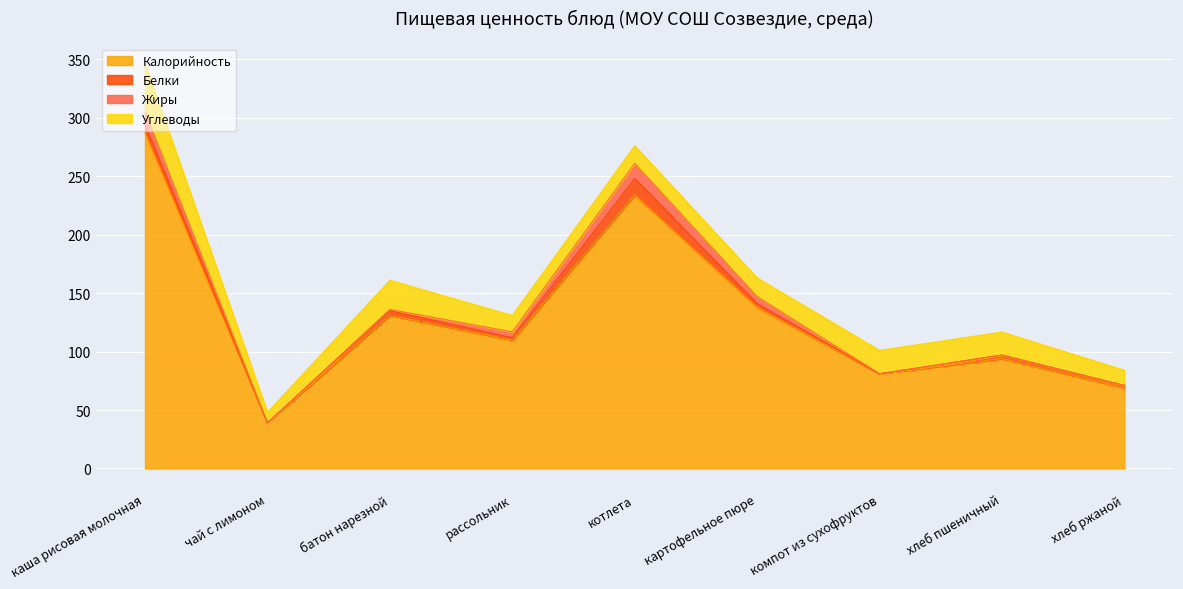

The value of Белки at хлеб пшеничный is 1.1. True or false?

False